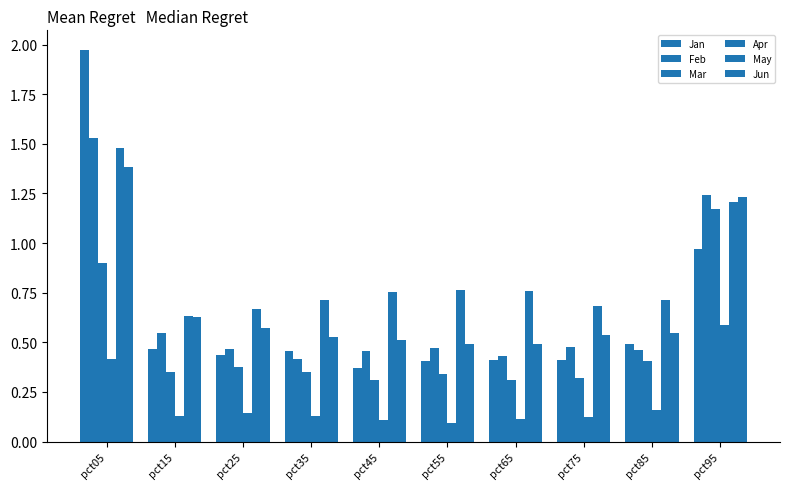

What is the difference between the maximum and second lowest values in the Mar series?

0.9